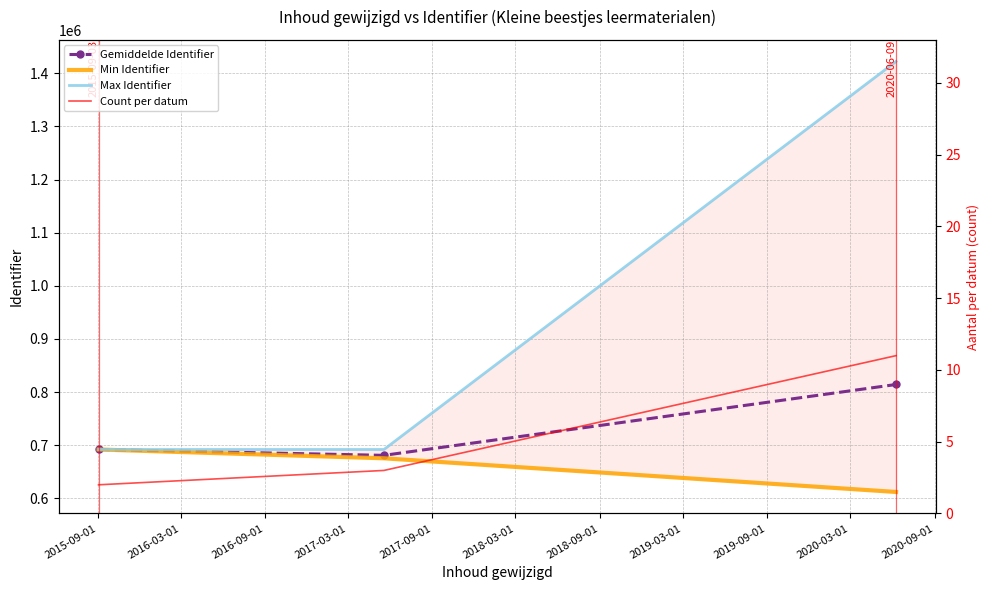

What is the maximum value for Gemiddelde Identifier?

814380.4